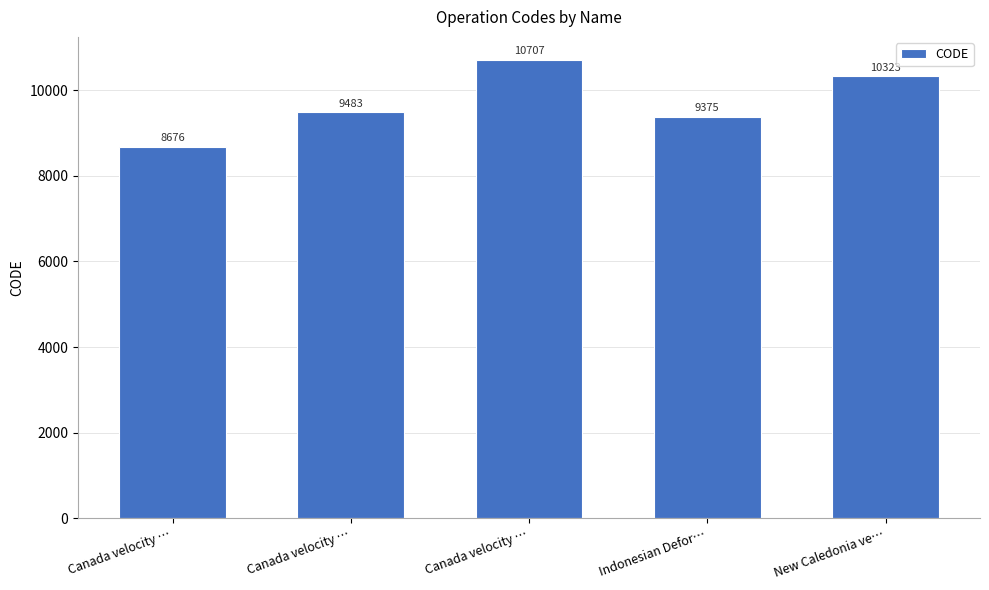

Which label corresponds to the largest value in the chart?

Canada velocity …